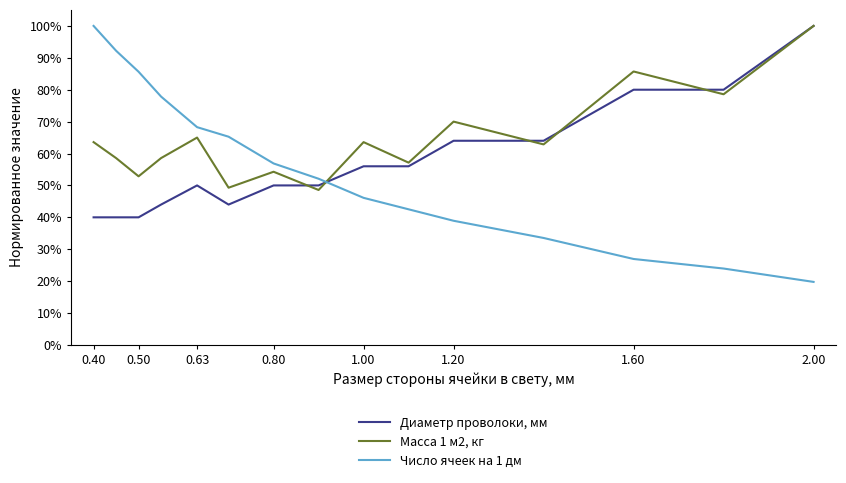

Rank the series by their average value, from lowest to highest.

Число ячеек на 1 дм, Диаметр проволоки, мм, Масса 1 м2, кг